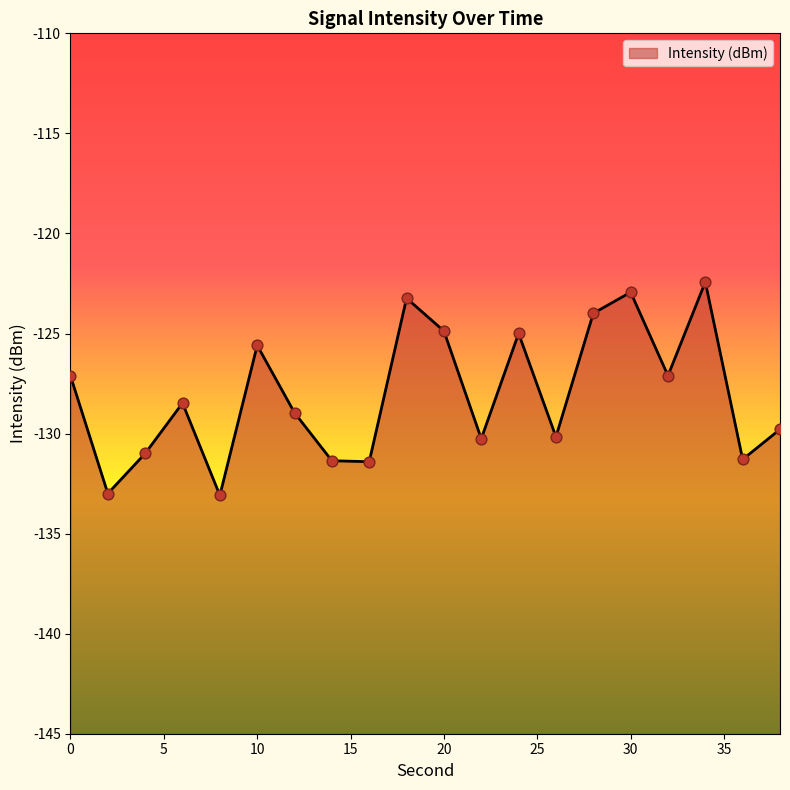

Which has a higher value, 16 or 18?

18